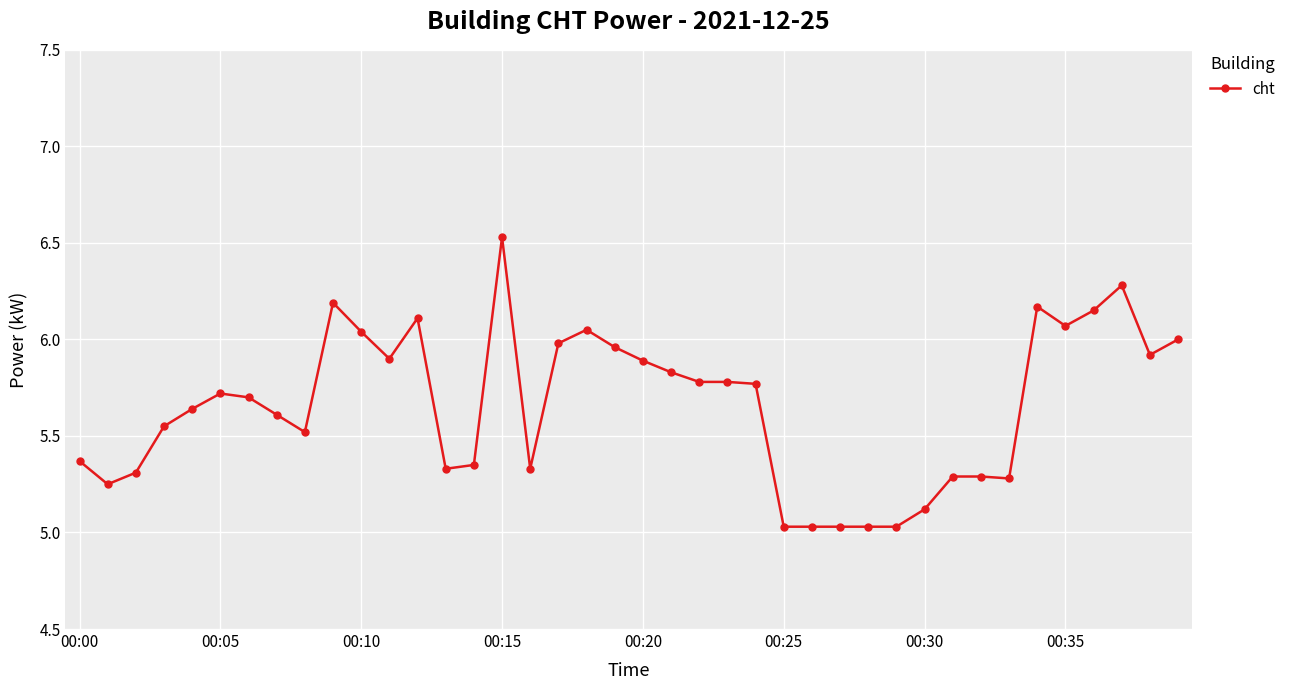

What is the difference between the maximum and second lowest values?

1.5